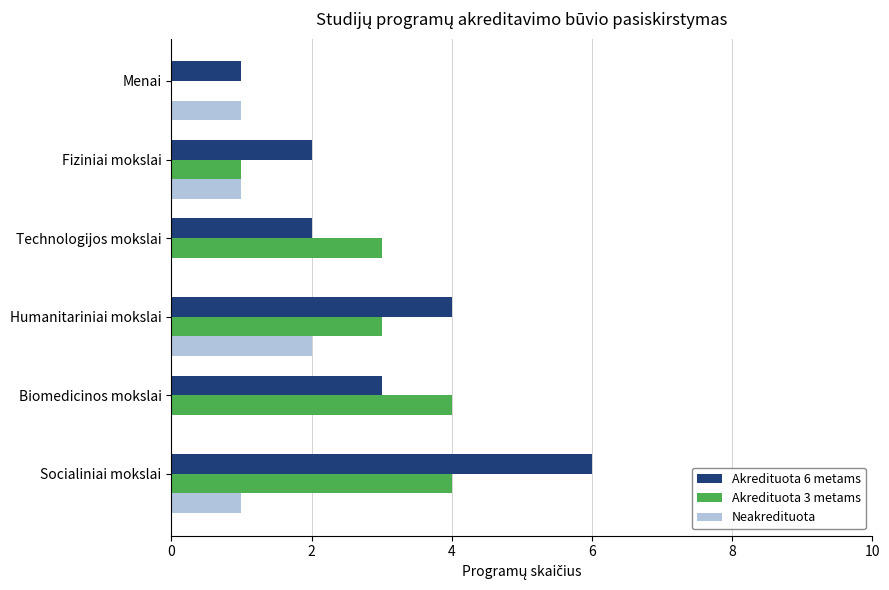

How many Akredituota 6 metams values are between 2 and 4?

4